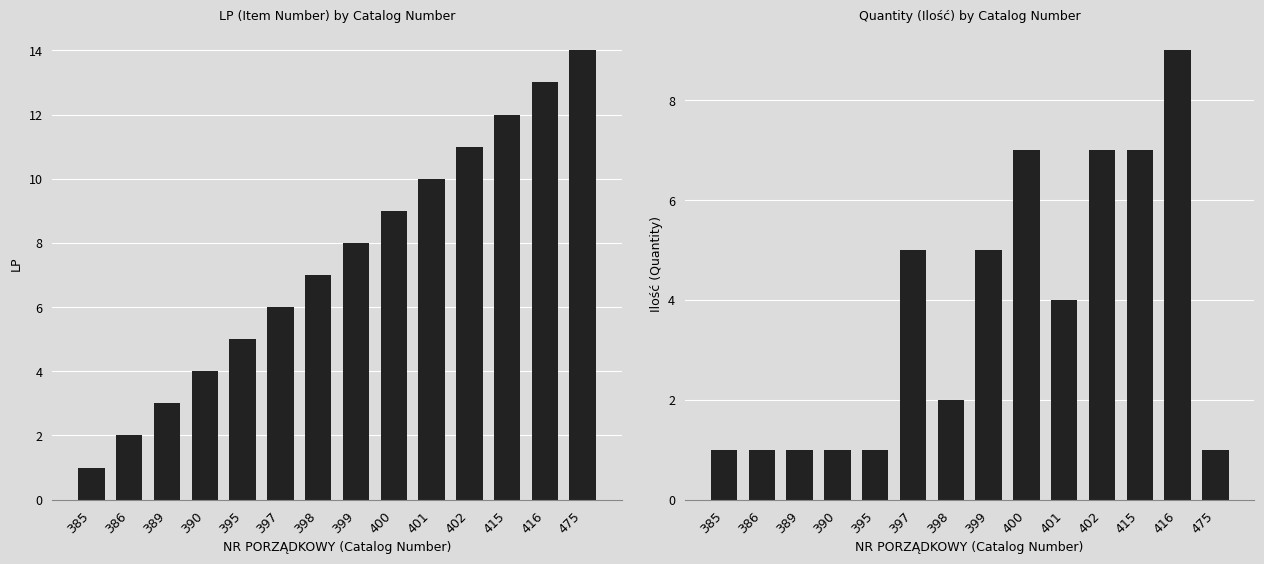

What are all the series names shown in the legend?

LP (Item Number), Quantity (Ilość)